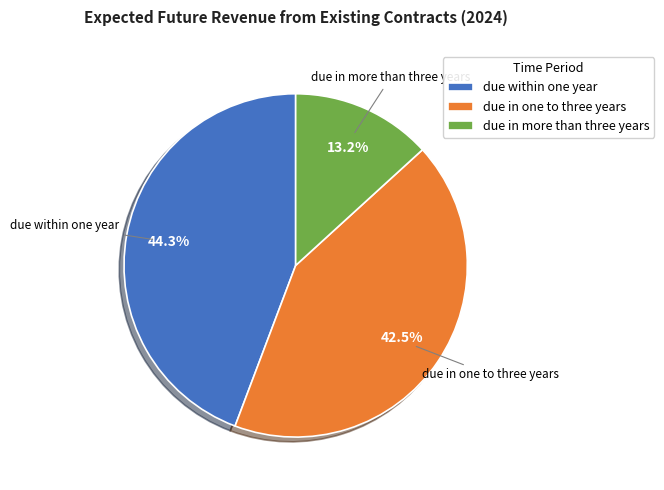

Which has a higher value, due in more than three years or due within one year?

due within one year